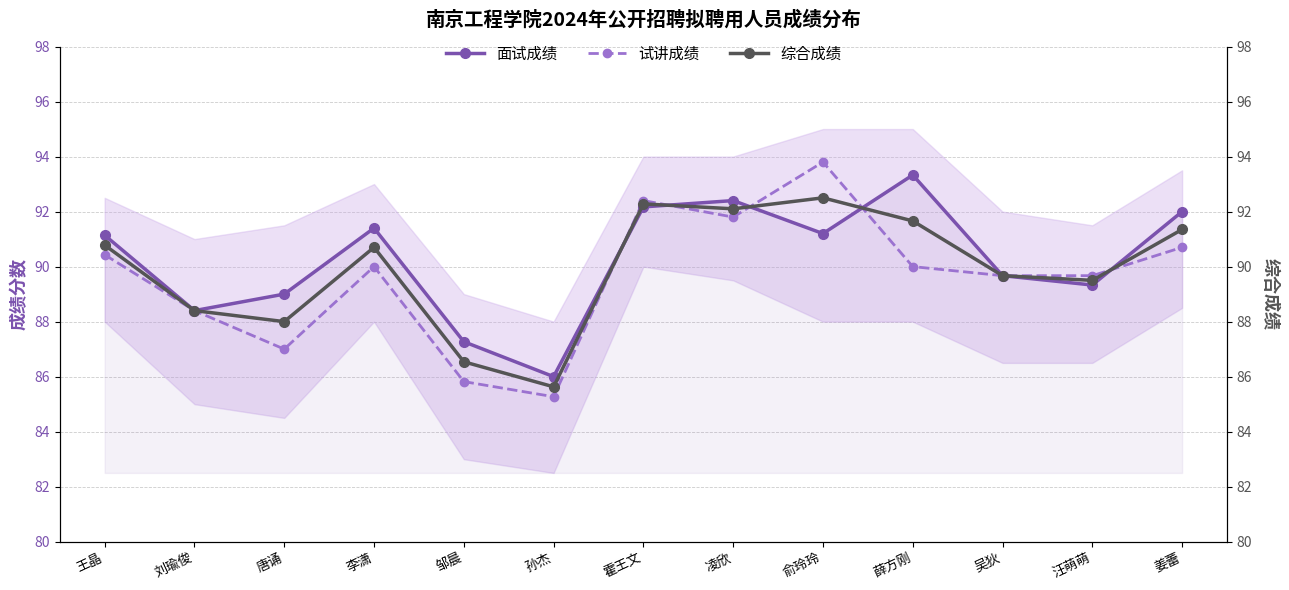

Which series has the largest range (max minus min)?

试讲成绩